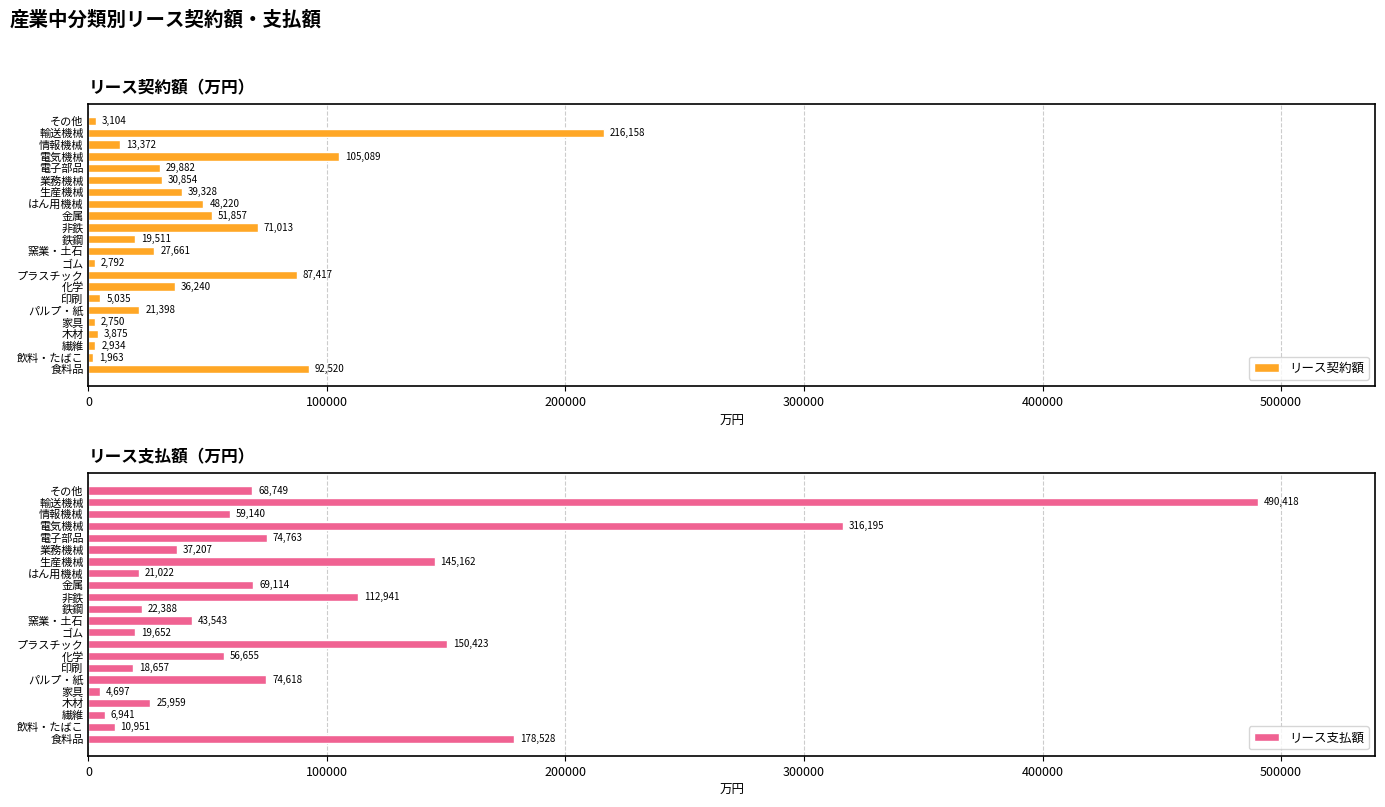

The リース契約額 series shows 86422 at 金属. True or false?

False